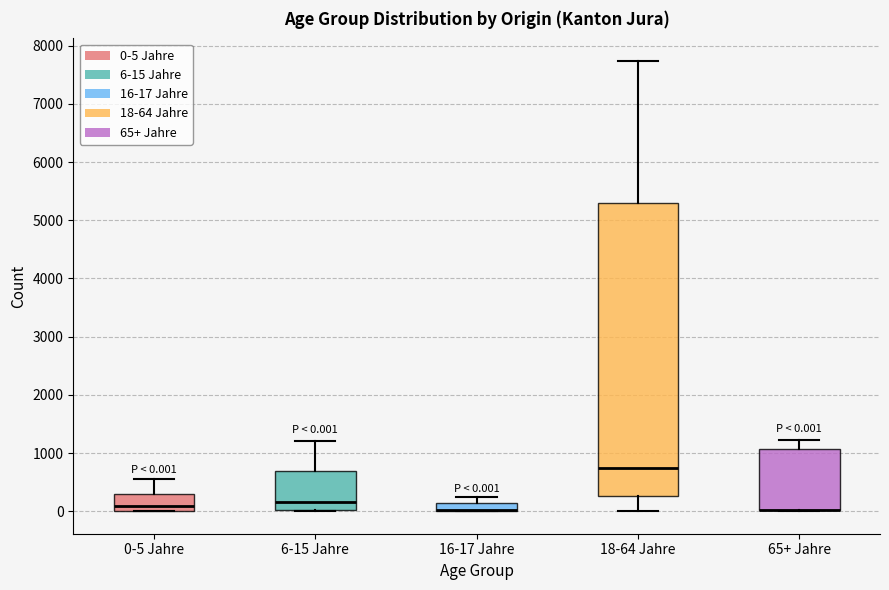

Comparing the boxes themselves (not the whiskers), which one is the tallest?

18-64 Jahre